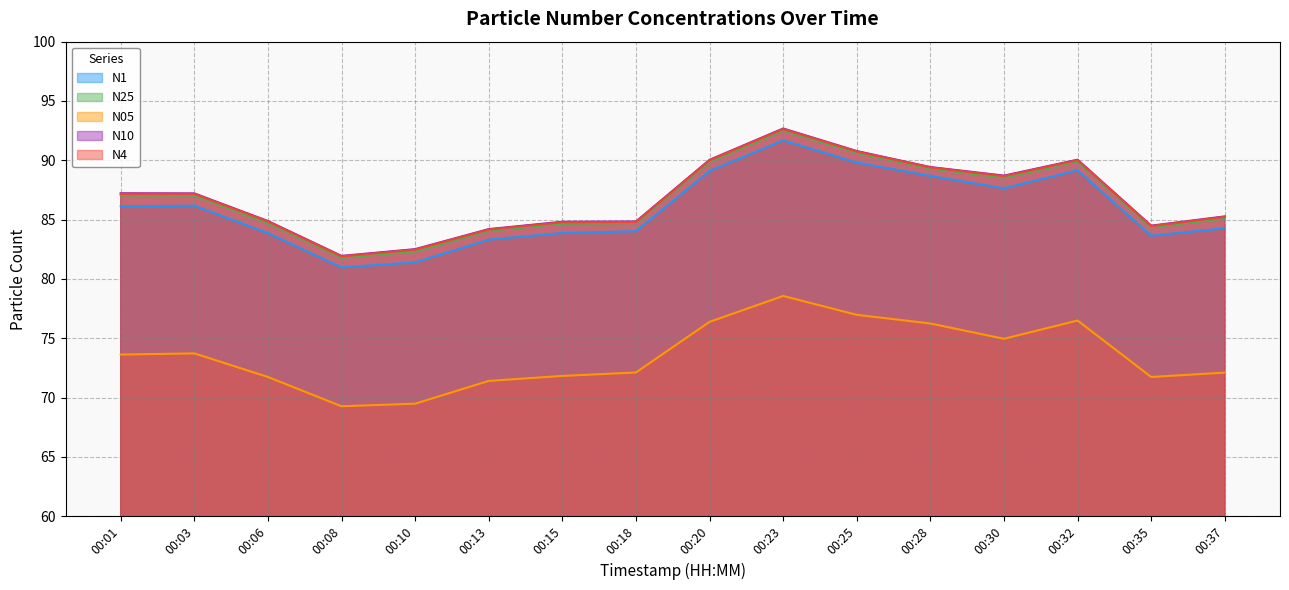

Which series changed the most between 00:18 and 00:37?

N4